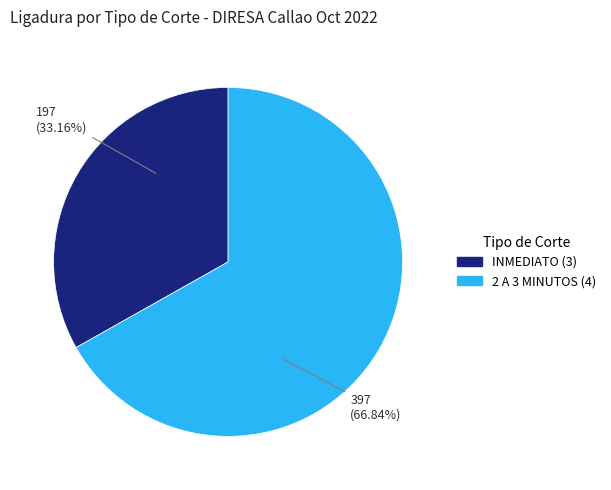

What percentage is the INMEDIATO (3) slice, to the nearest percent?

33%